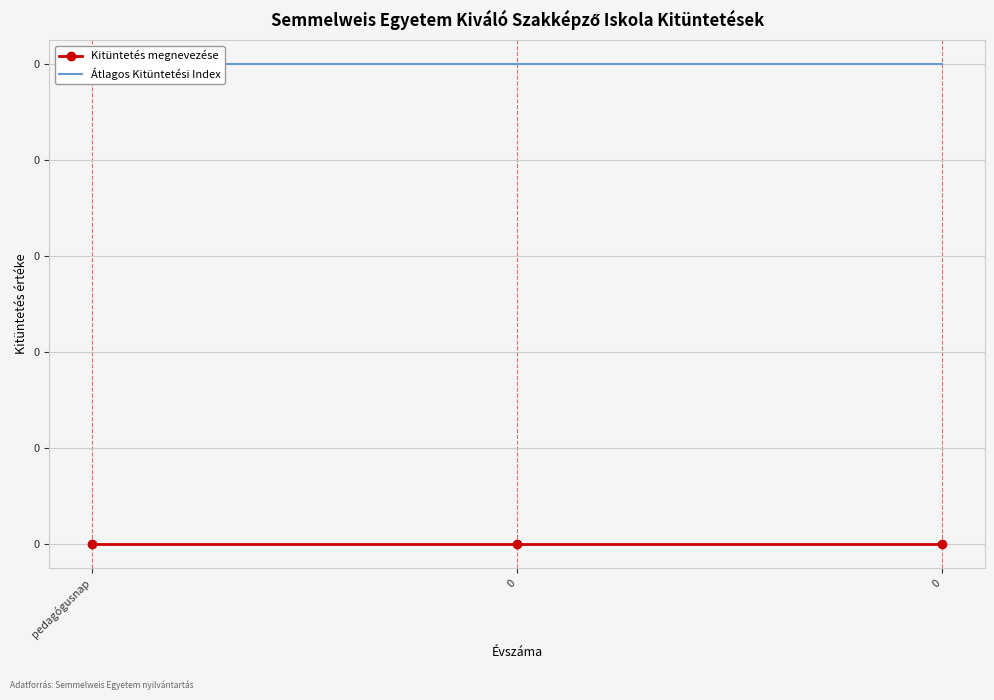

How many series are shown in this chart?

2